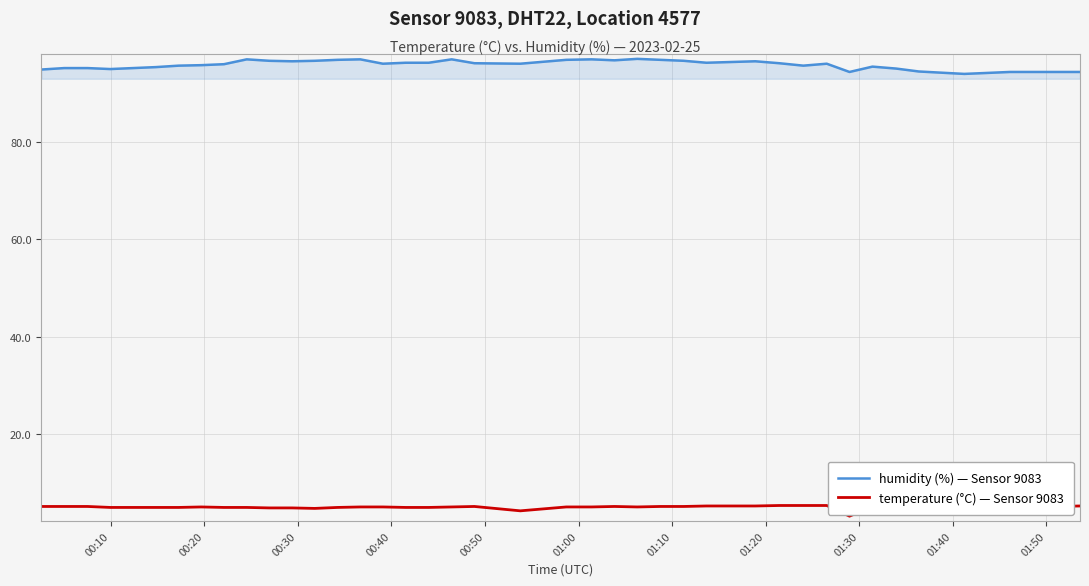

True or false: humidity (%) — Sensor 9083 and temperature (°C) — Sensor 9083 cross at least once.

False